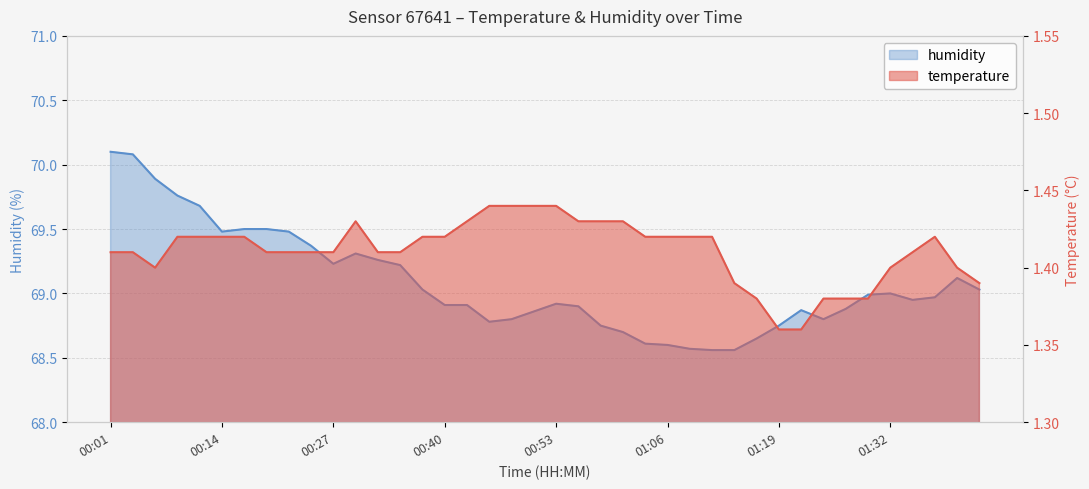

What is the difference between the highest and lowest values at 01:43?

67.6